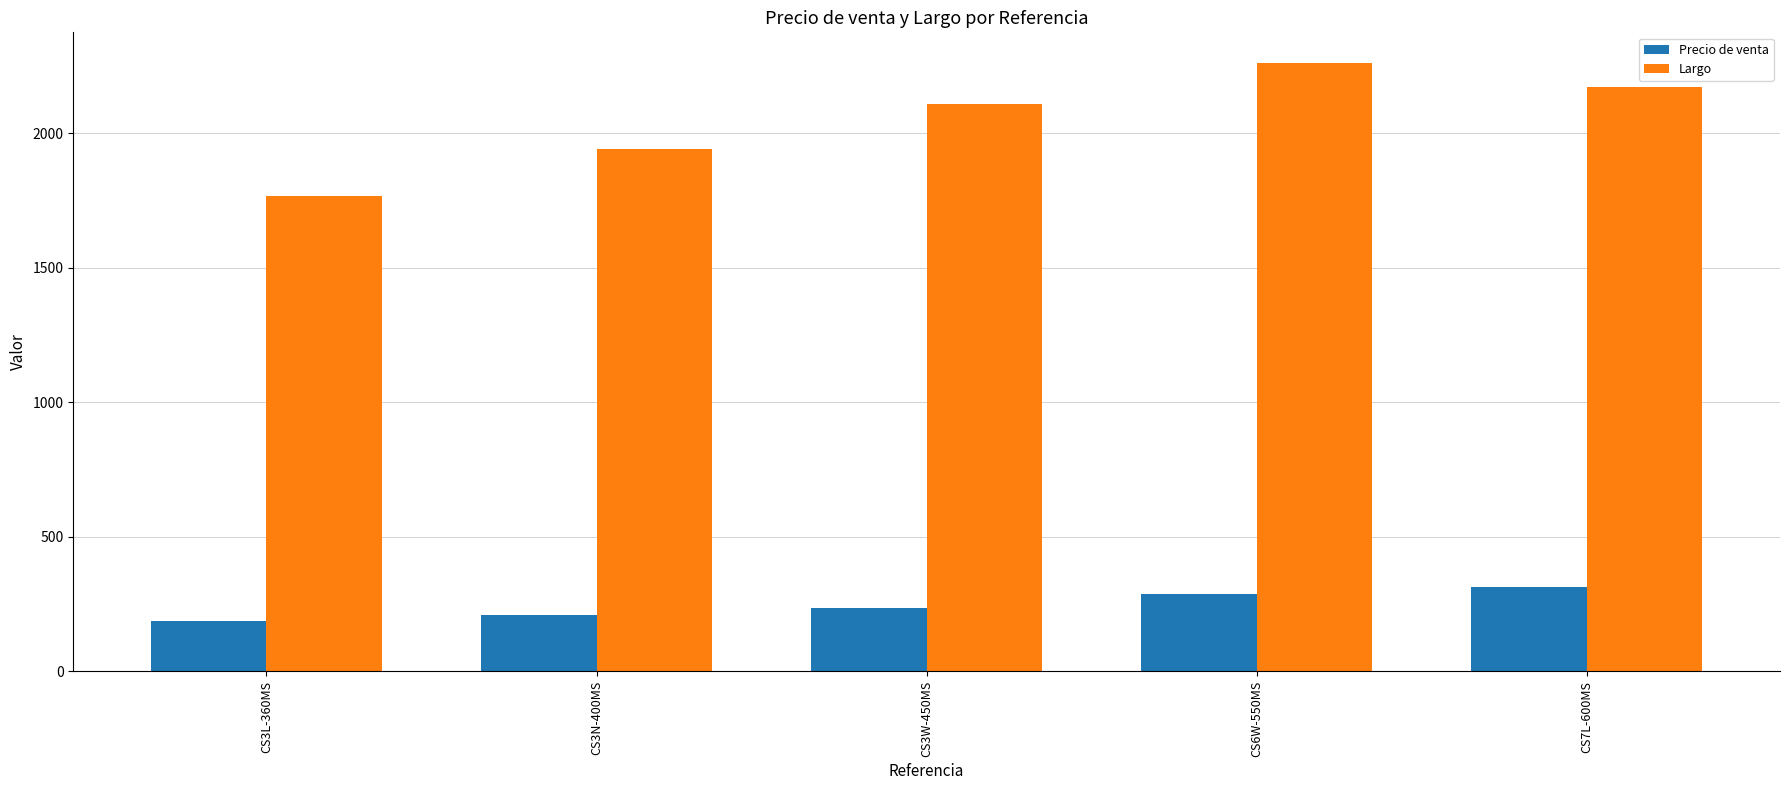

What is the difference between the Largo values at CS7L-600MS and CS3L-360MS?

407